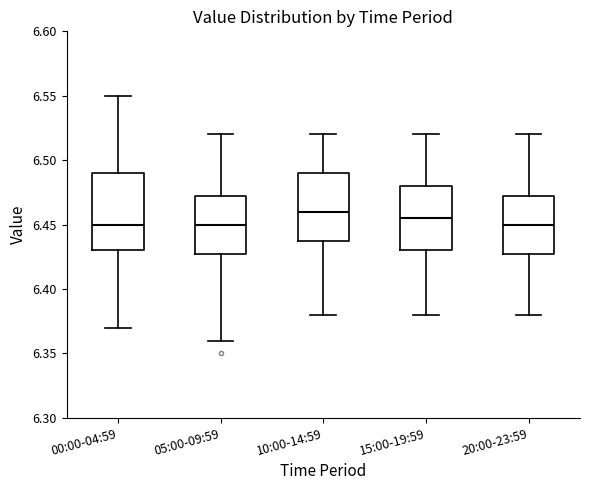

Comparing the boxes themselves (not the whiskers), which one is the tallest?

00:00-04:59